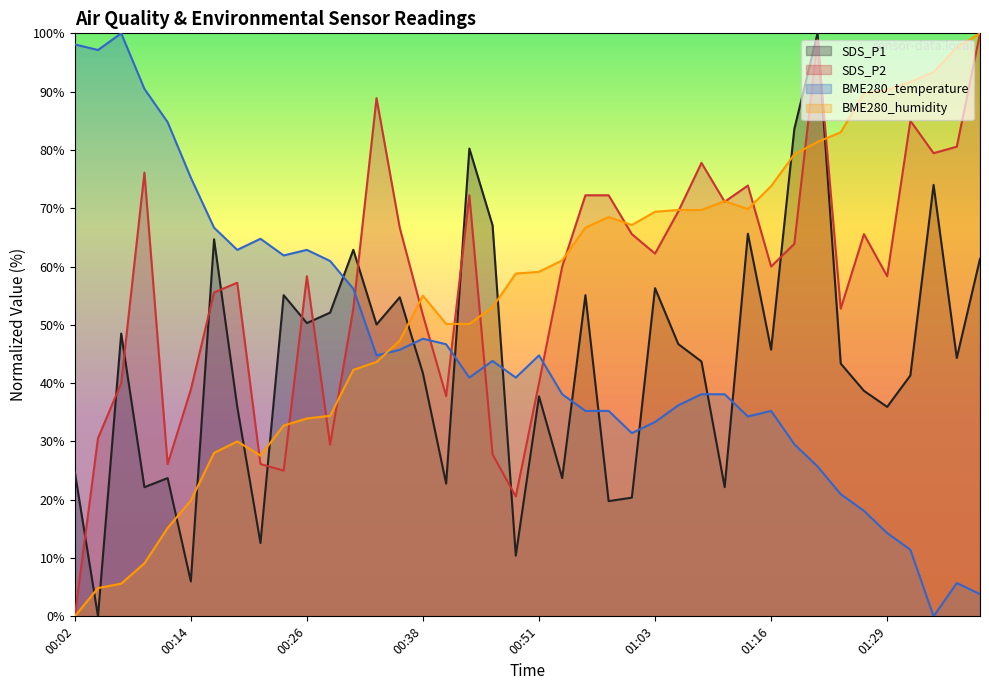

After their last crossing, which series has the higher values: SDS_P1 or BME280_humidity?

BME280_humidity